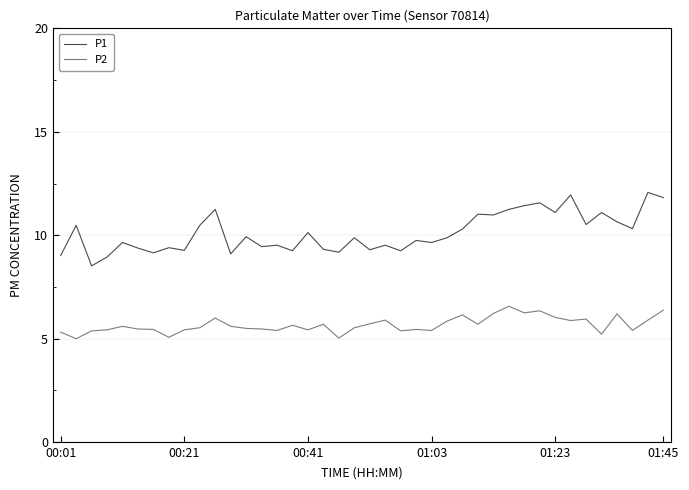

True or false: P1 and P2 cross at least once.

False